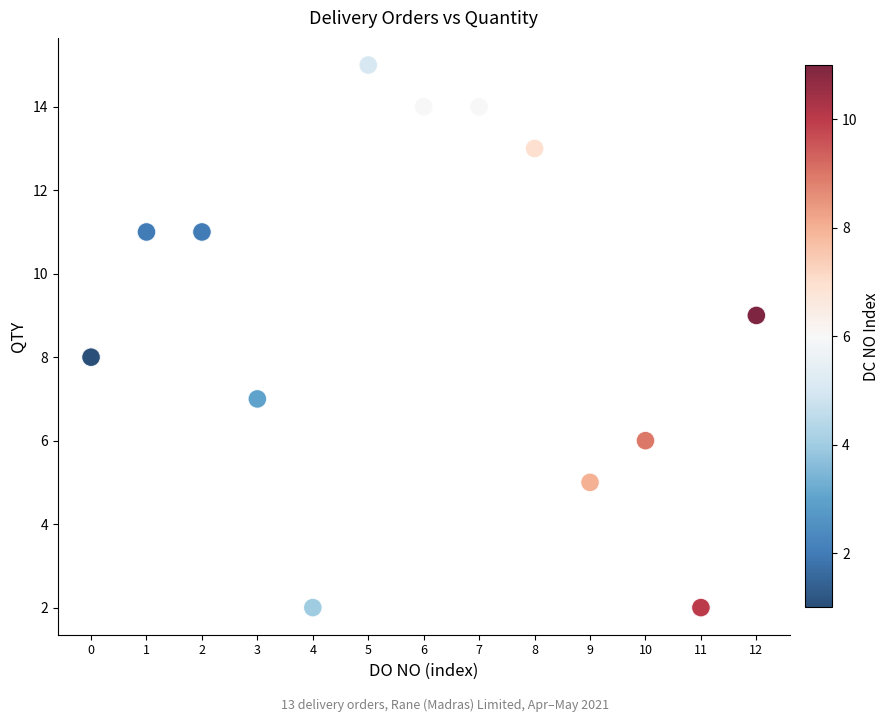

What is the range of Y values (max minus min)?

13